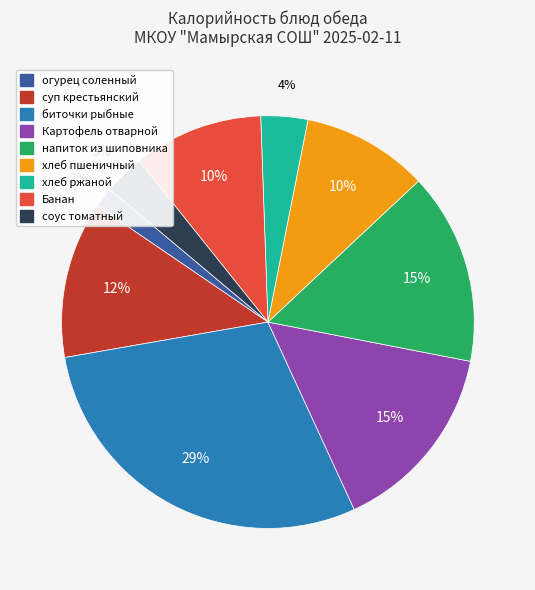

To the nearest percent, what is the average slice percentage?

11%